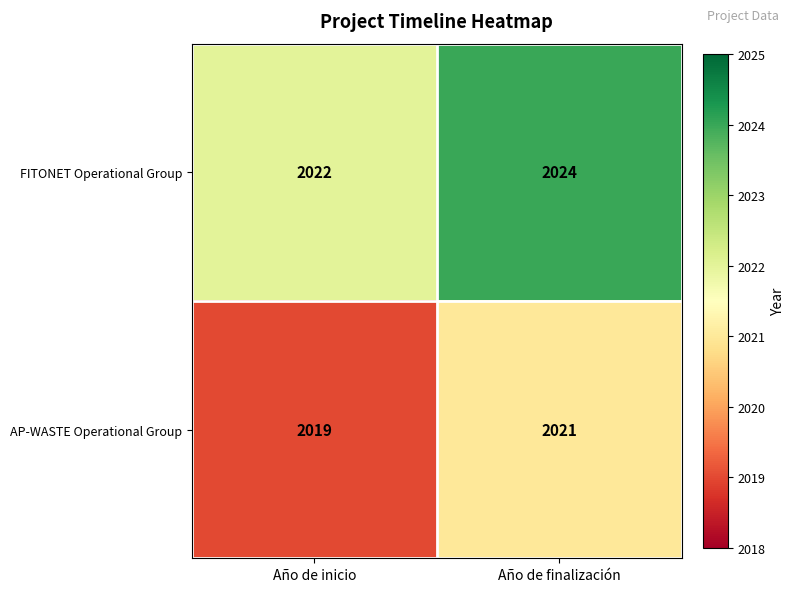

What is the smallest value displayed?

2019